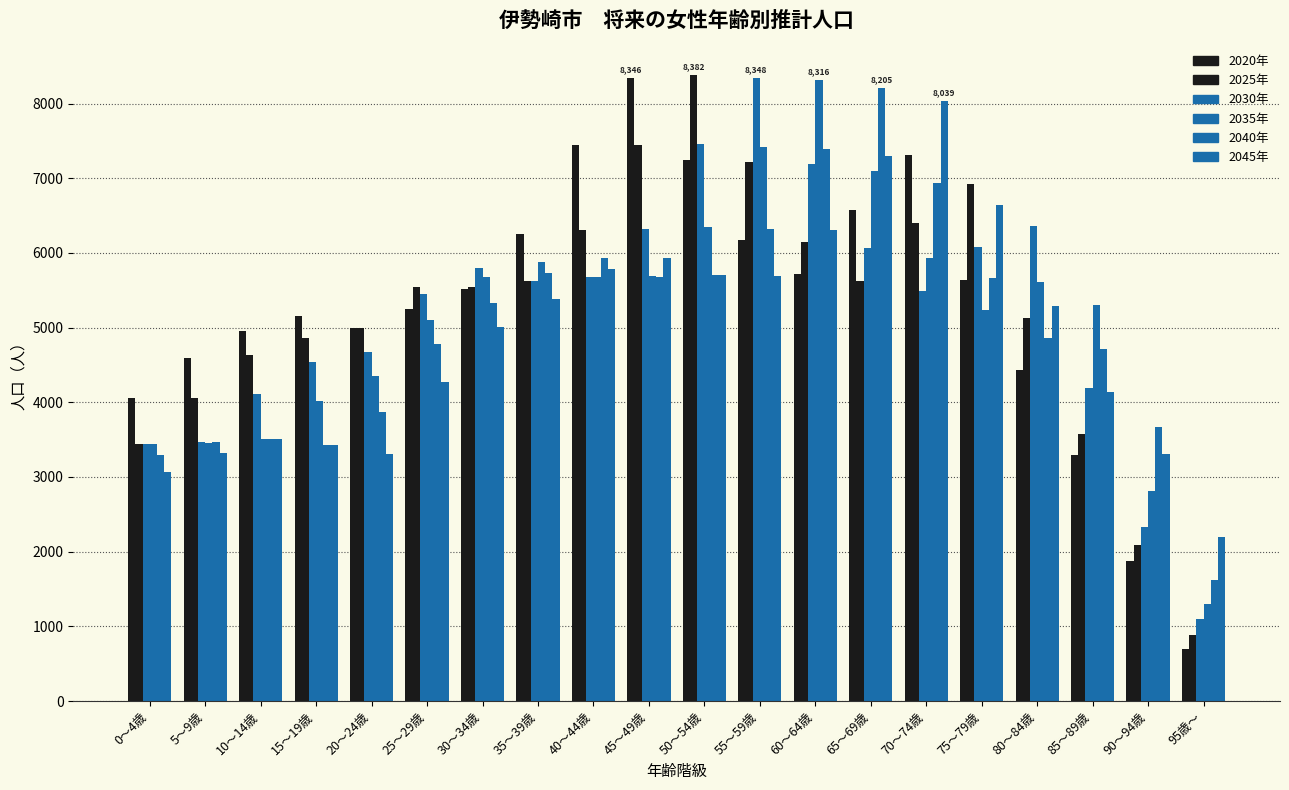

At how many categories does at least one series exceed 6158?

10